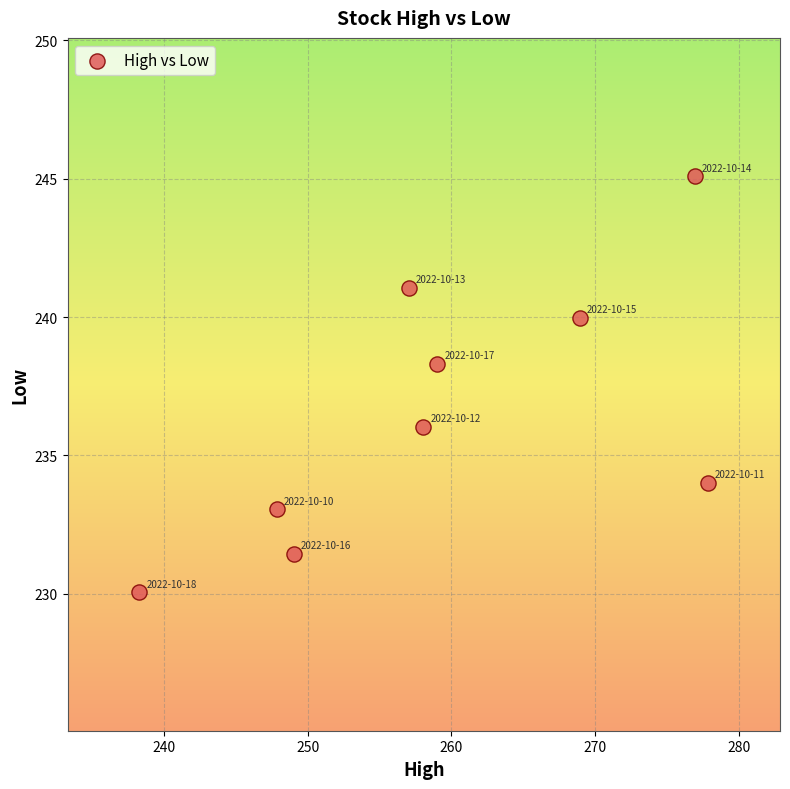

What is the range of X values (max minus min)?

39.6